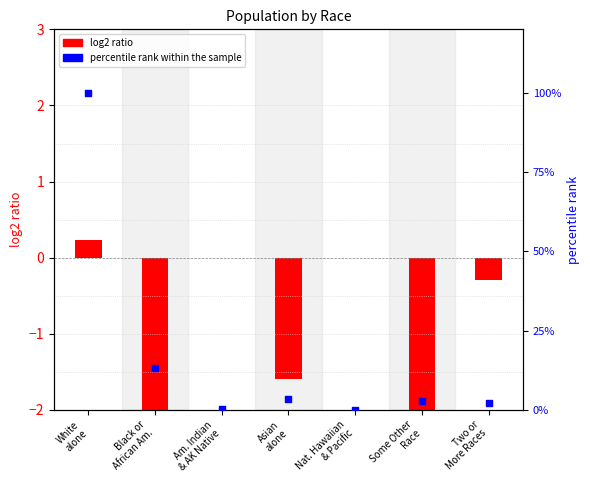

What is the change in value from White
alone to Am. Indian
& AK Native?

-1.0